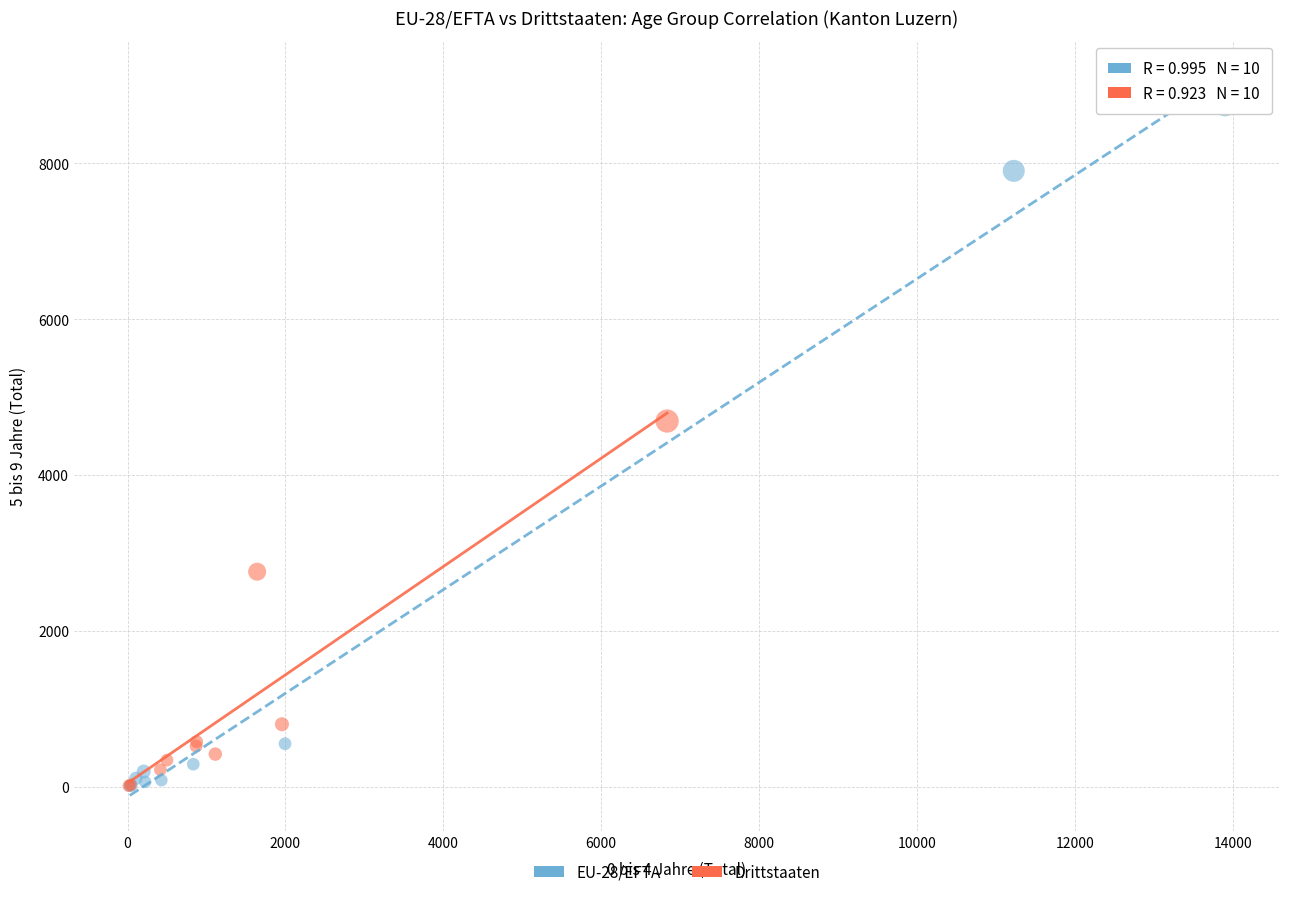

Which series reaches the maximum Y coordinate?

EU-28/EFTA